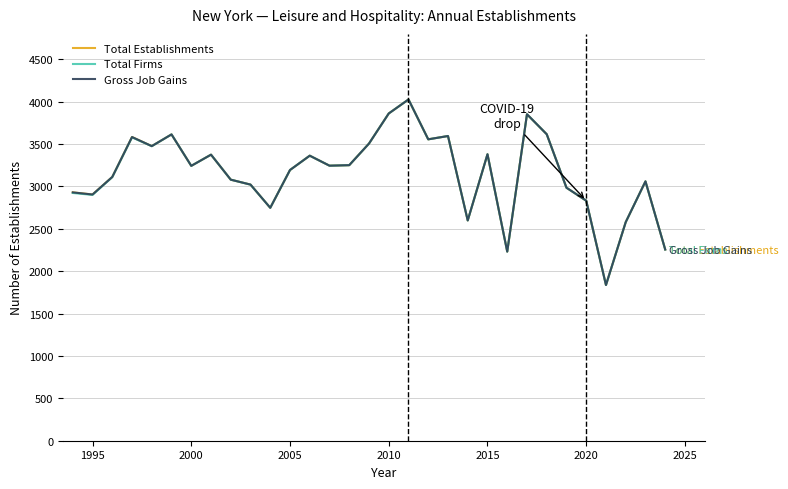

At how many categories does at least one series exceed 2960?

22